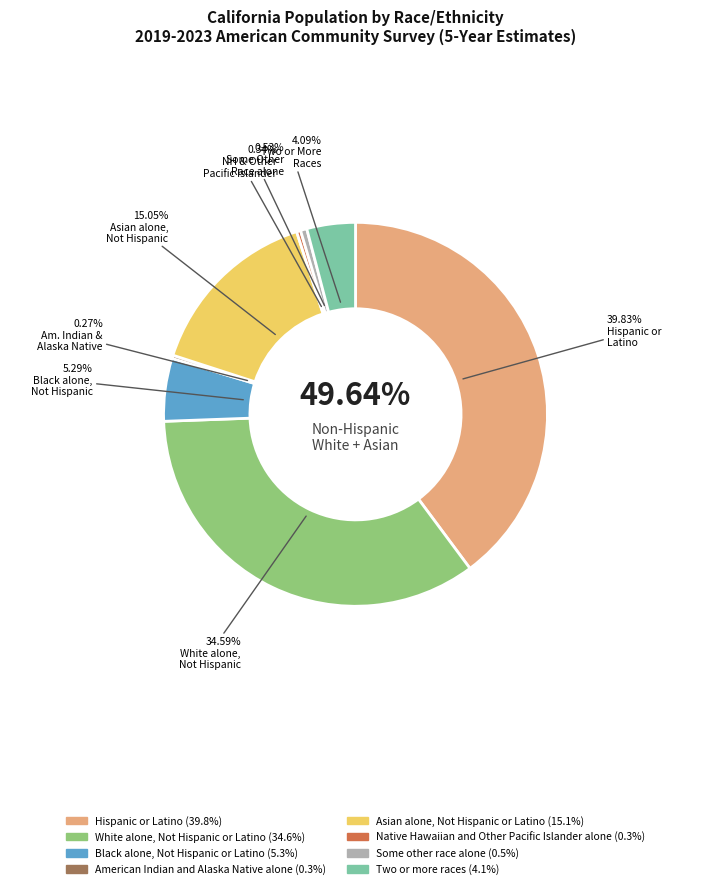

To the nearest percent, what is the difference between the Asian alone, Not Hispanic or Latino and Native Hawaiian and Other Pacific Islander alone slice percentages?

15%